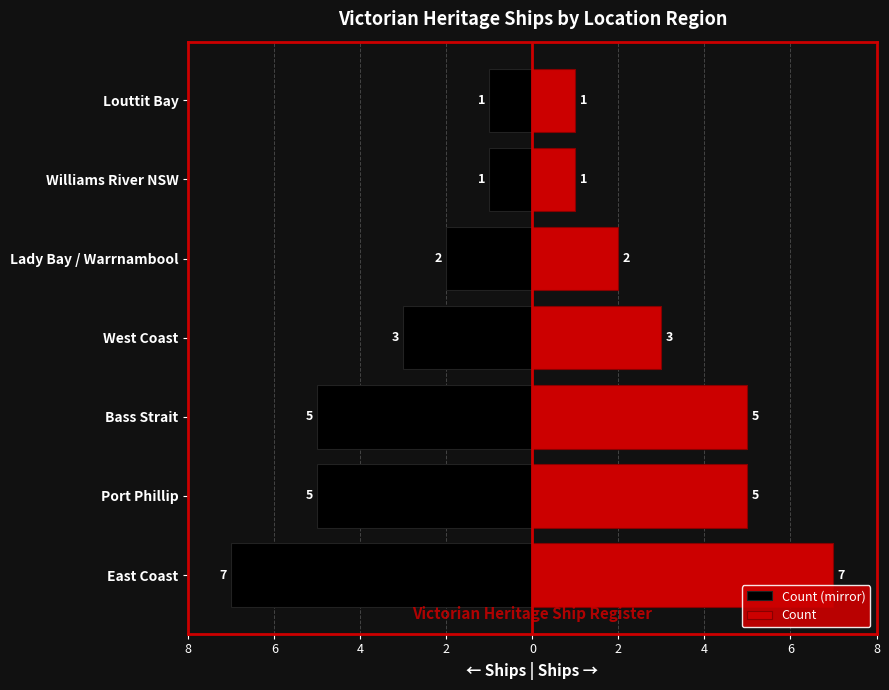

Reading left to right, list all the values displayed in this chart.

Count (mirror): -7	-5	-5	-3	-2	-1	-1
Count: 7	5	5	3	2	1	1